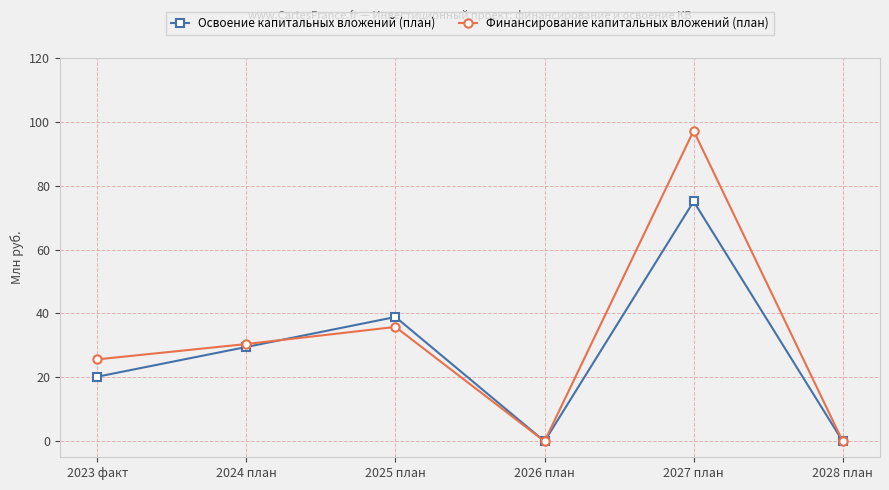

What is the label of the 3rd point from the left?

2025 план